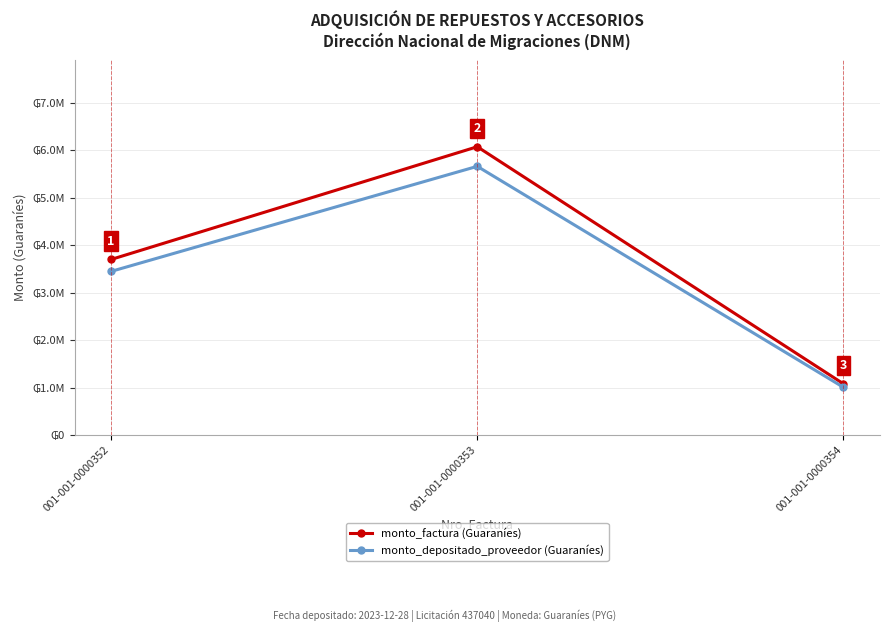

Reading right to left, extract all data points from this chart.

monto_factura (Guaraníes): 001-001-0000354=1080000	001-001-0000353=6075000	001-001-0000352=3700000
monto_depositado_proveedor (Guaraníes): 001-001-0000354=1006560	001-001-0000353=5661900	001-001-0000352=3448400